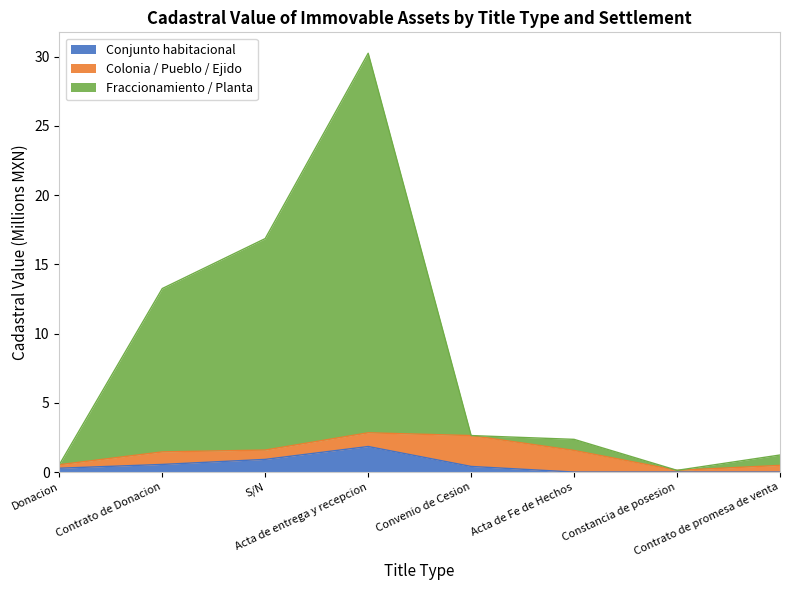

Between S/N and Convenio de Cesion, which series saw the biggest shift?

Fraccionamiento / Planta